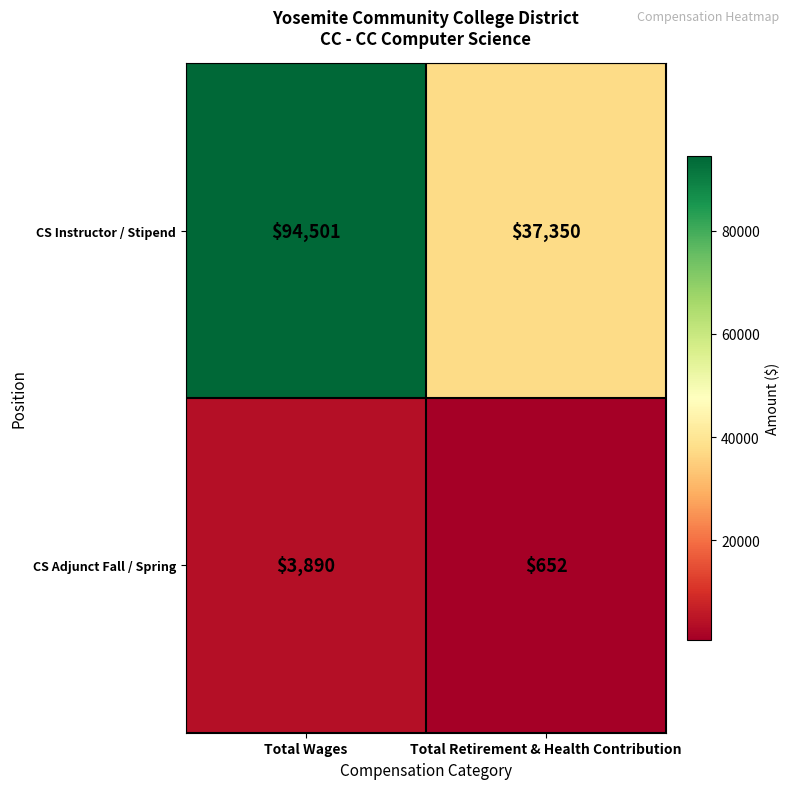

Read the CS Adjunct Fall / Spring value at Total Wages.

3890